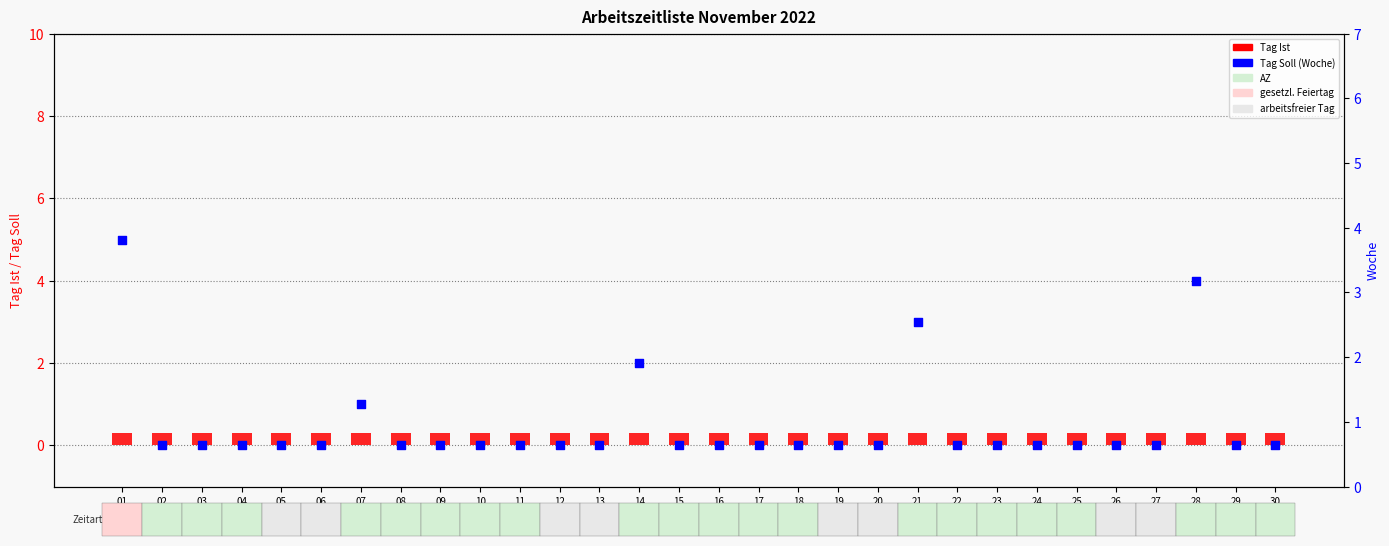

Which series contains the lowest Y value?

Tag Soll